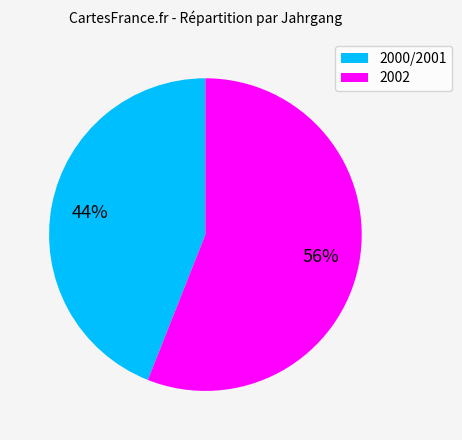

Rank the categories by value from highest to lowest.

2002, 2000/2001